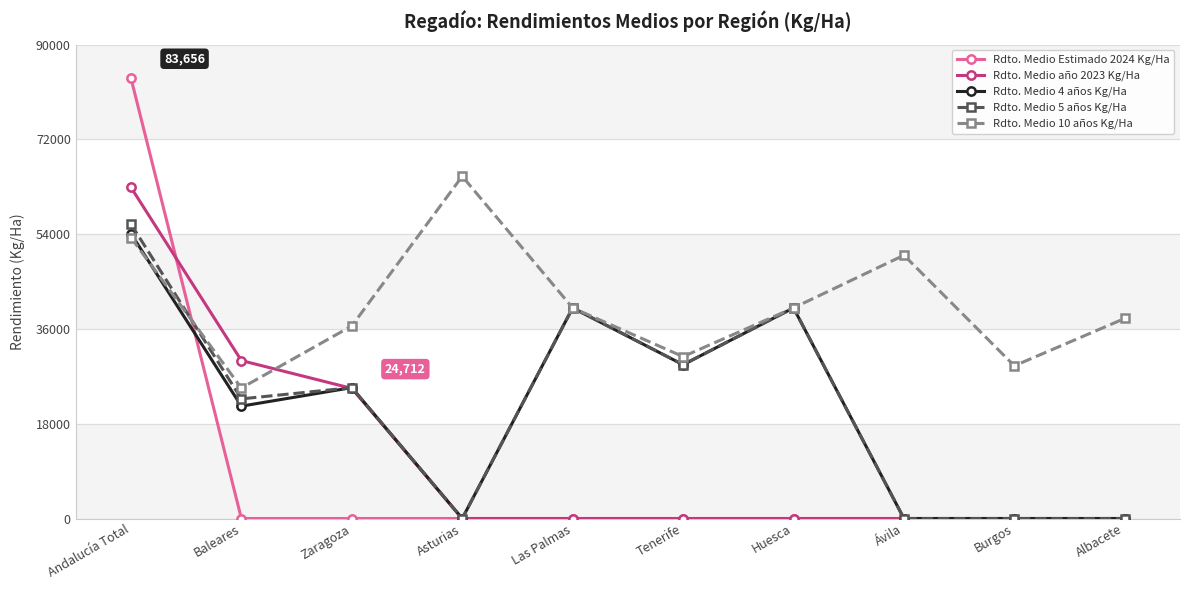

List the series in order of their peak value, highest first.

Rdto. Medio Estimado 2024 Kg/Ha, Rdto. Medio 10 años Kg/Ha, Rdto. Medio año 2023 Kg/Ha, Rdto. Medio 5 años Kg/Ha, Rdto. Medio 4 años Kg/Ha